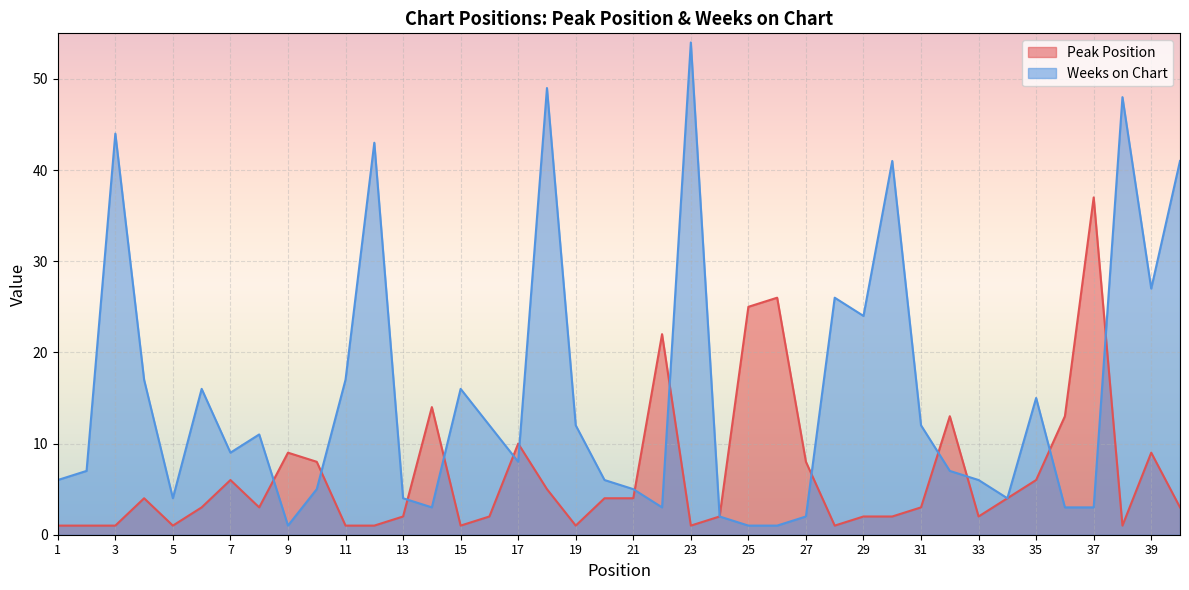

What is the sum of the Peak Position values at 20 and 40?

7